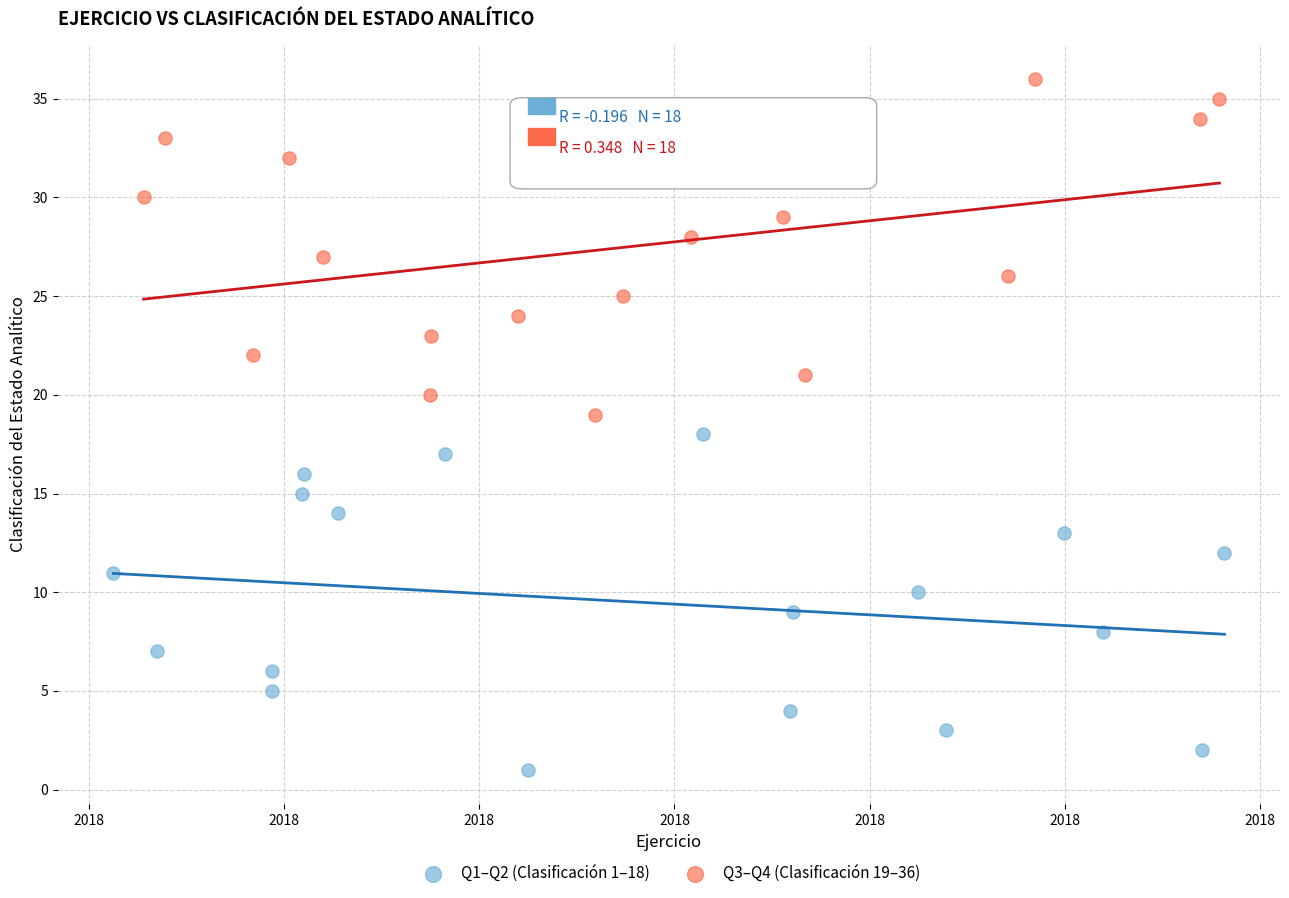

Which series contains the lowest Y value?

Q1–Q2 (Clasificación 1–18)